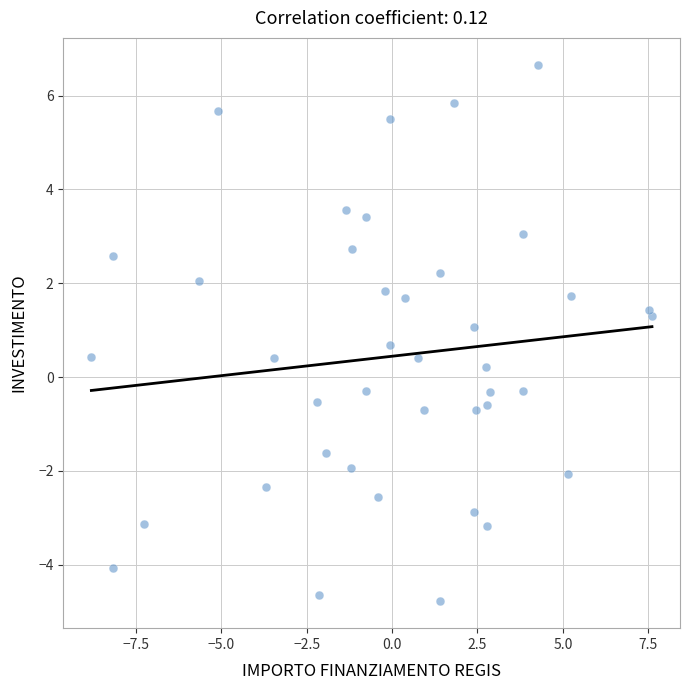

What is the range of Y values (max minus min)?

11.4